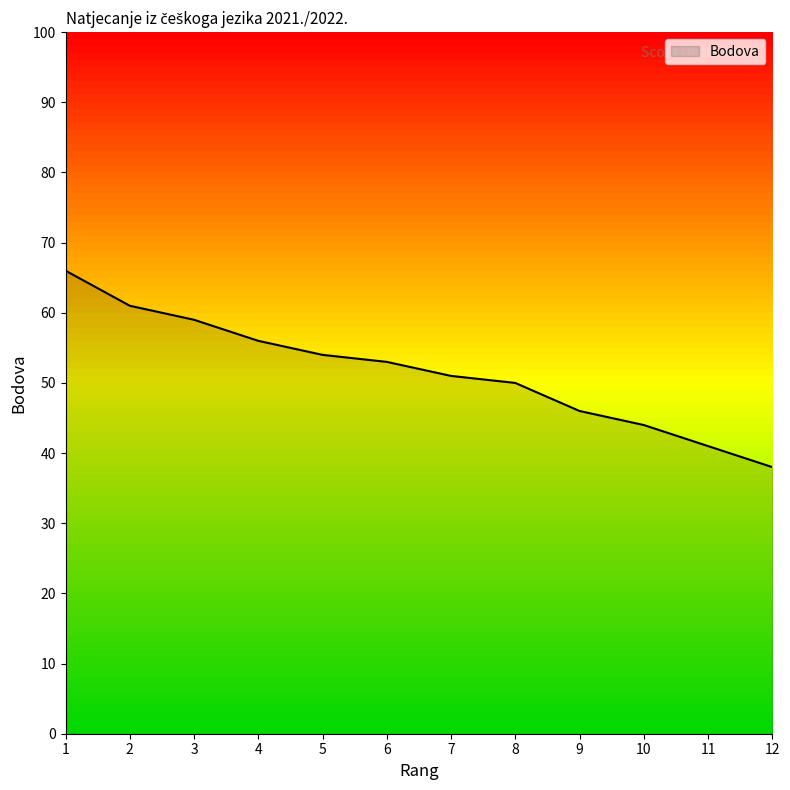

What is the difference between the maximum and minimum values?

28